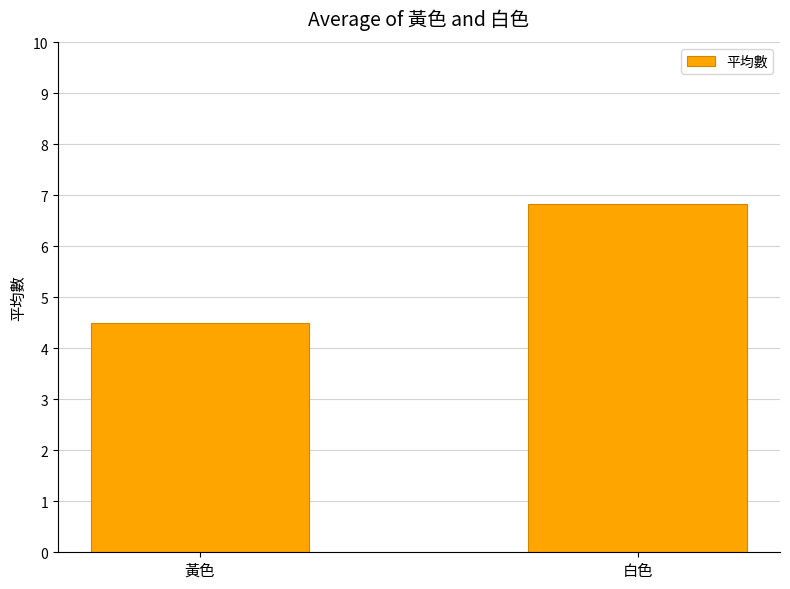

True or false: the data shows 6.9 at 黃色.

False